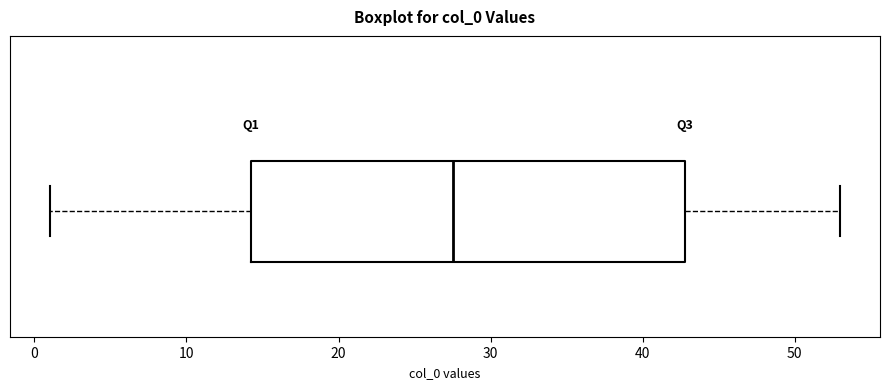

Where does the left whisker of the box end on the x-axis? The values are not printed on the chart, so give them approximately, as read against the axis.

1